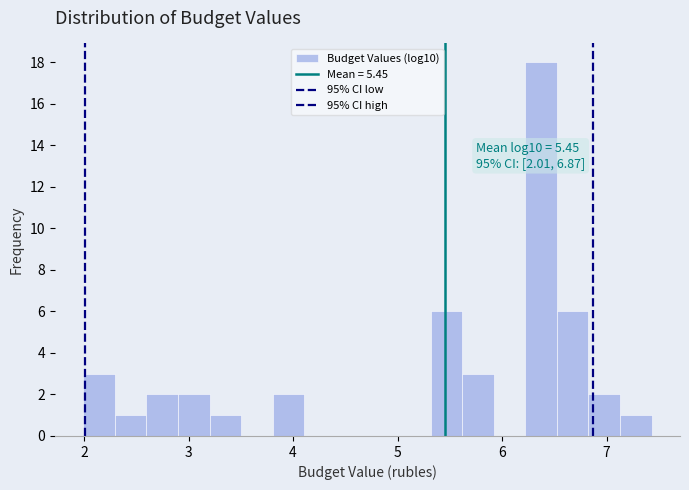

Read against the x-axis, roughly where is the centre of the tallest bar?

6.4